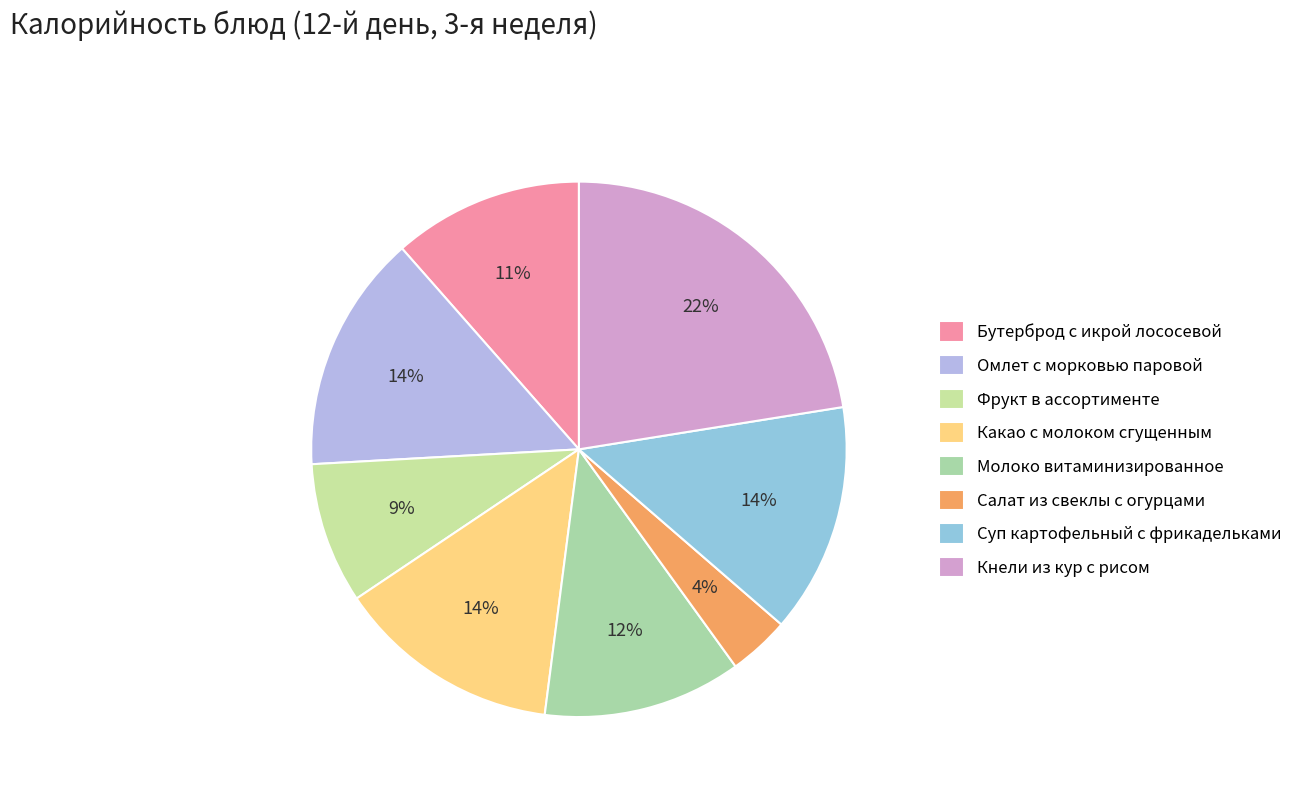

The Кнели из кур с рисом slice represents 22% of the pie. True or false?

True